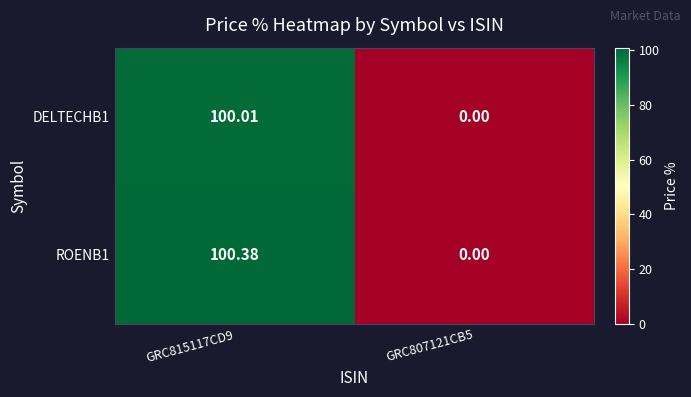

How many series are shown in this chart?

2